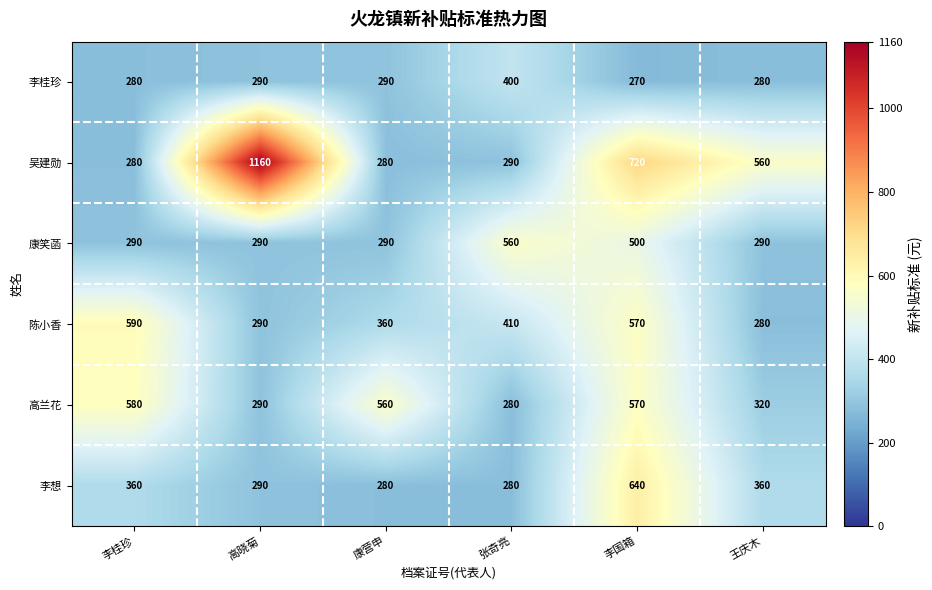

Which series changed the most between 高晓菊 and 张奇亮?

吴建勋